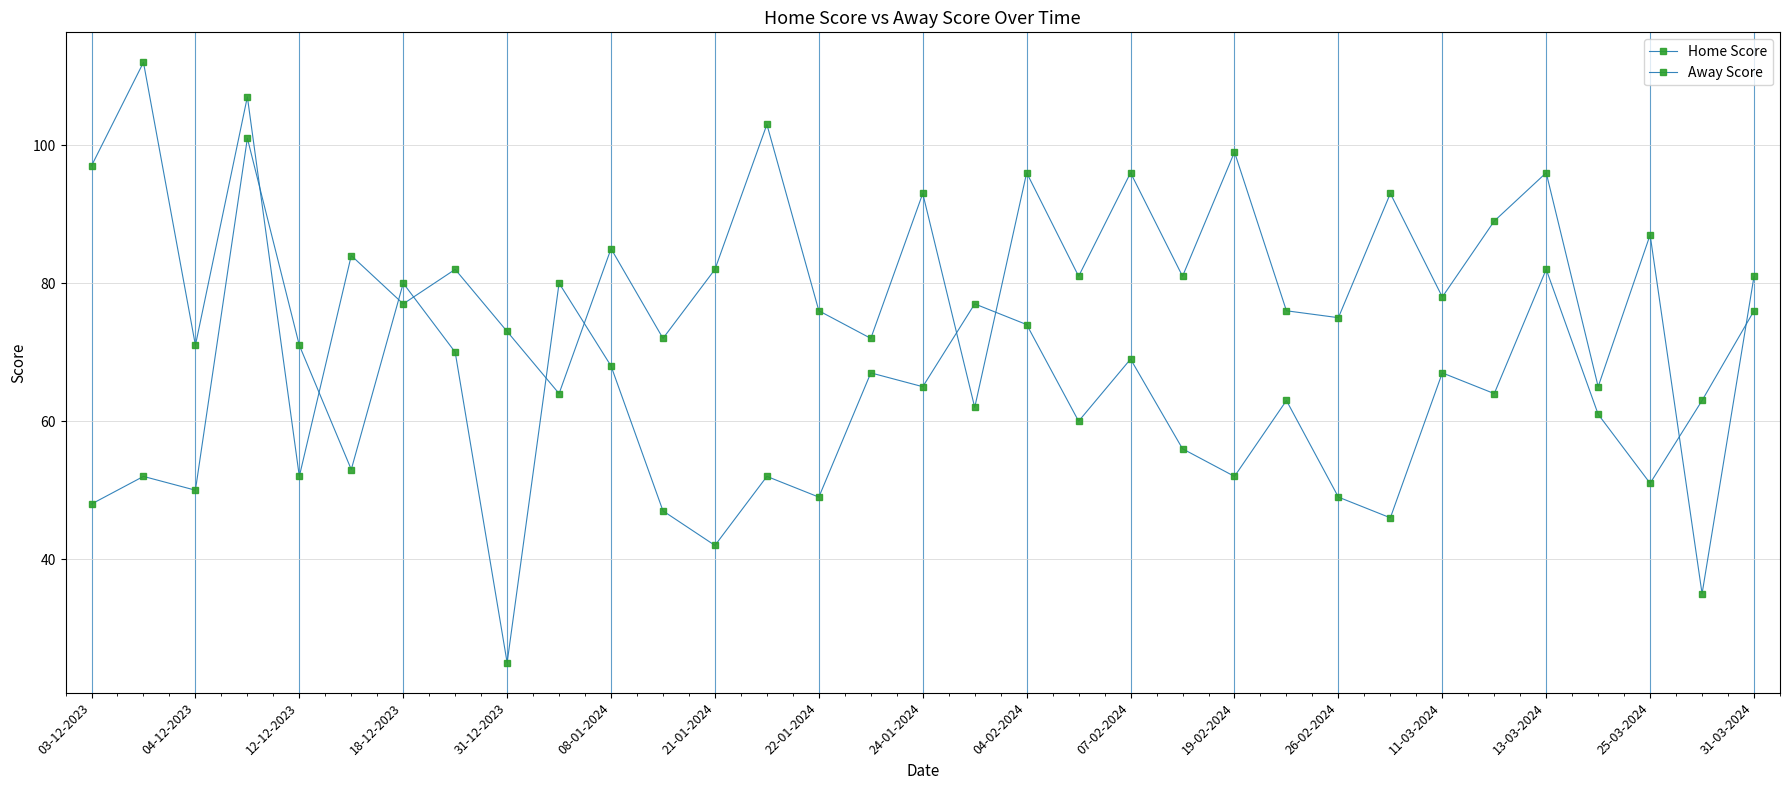

Which series ends up on top after the final intersection of Away Score and Home Score?

Home Score